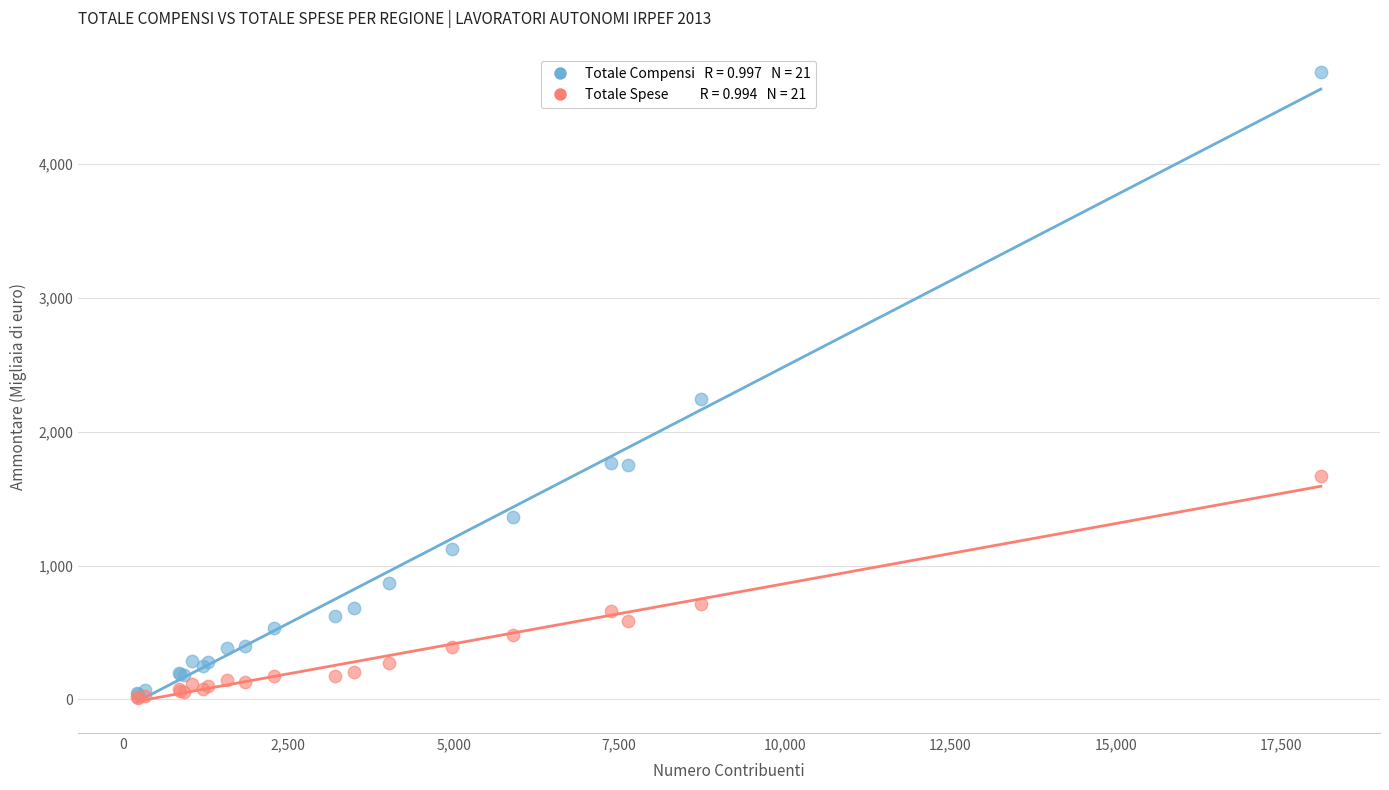

Across all series, what Y value is closest to 2349?

2243.0